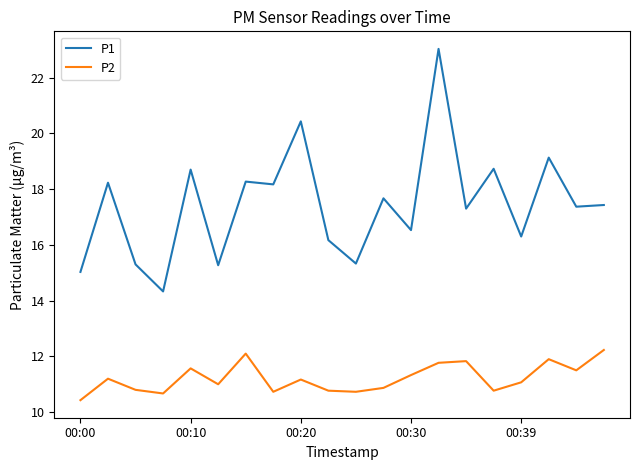

Rank the series by their maximum value, from lowest to highest.

P2, P1